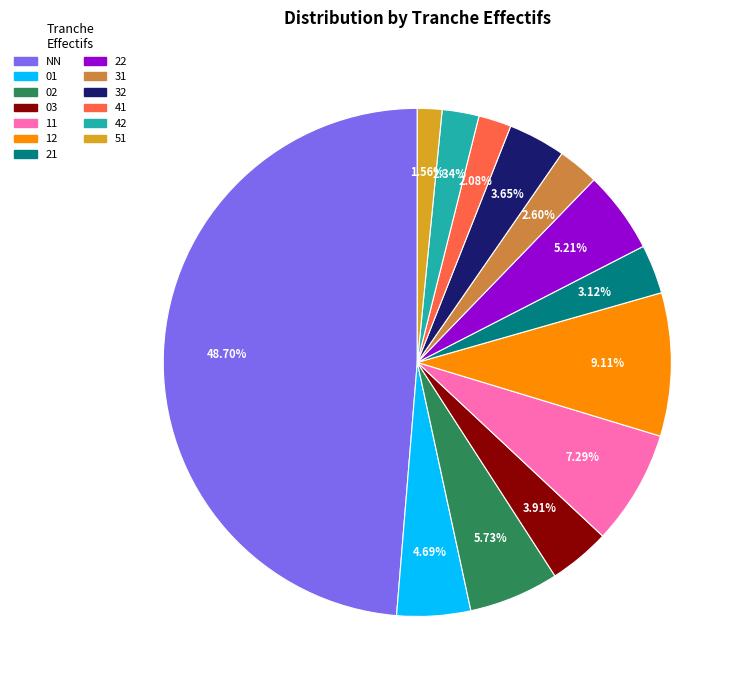

Is 11 the majority of the pie?

No